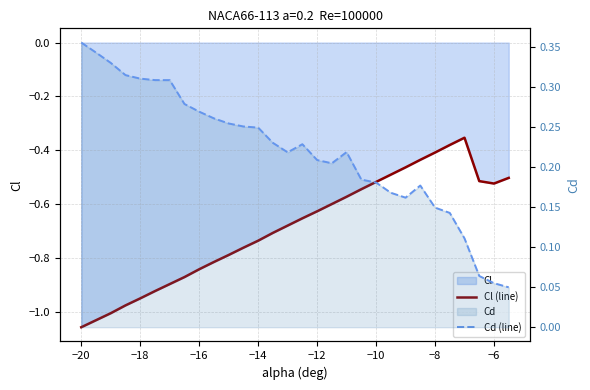

The Cd (line) series shows 0.0 at 27. True or false?

False